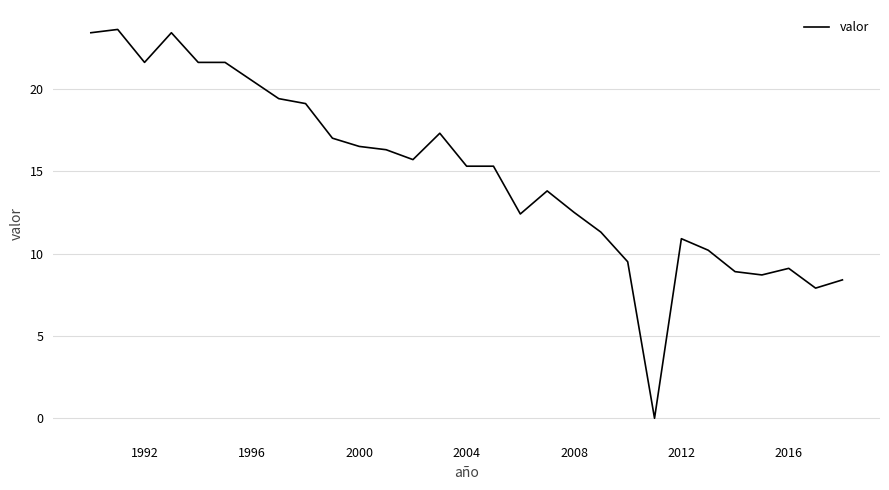

What is the difference between the maximum and minimum values?

23.6